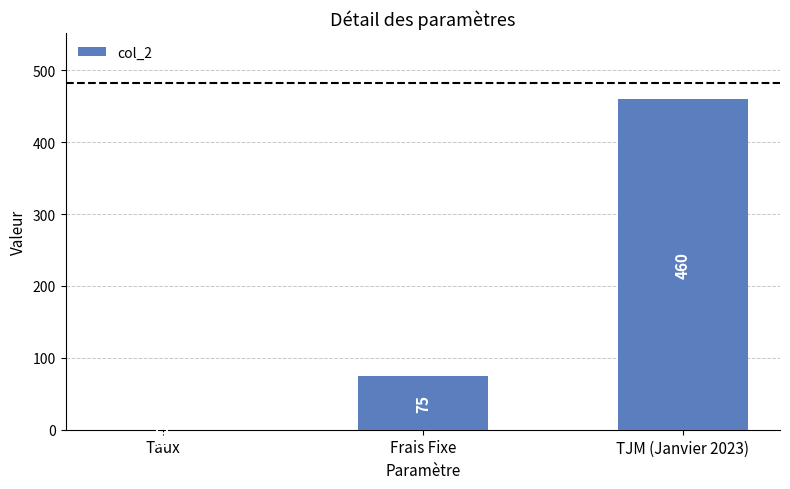

Which has a higher value, Taux or TJM (Janvier 2023)?

TJM (Janvier 2023)